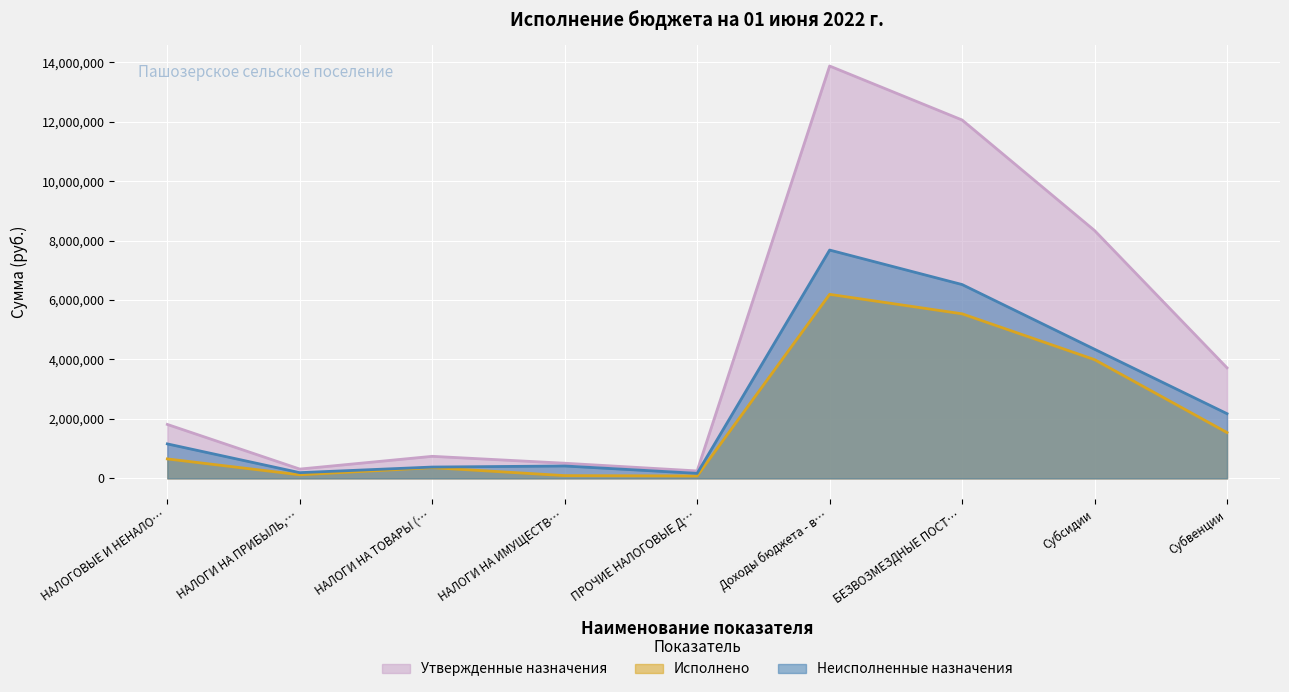

Which series changed the most between НАЛОГОВЫЕ И НЕНАЛО… and Доходы бюджета - в…?

Утвержденные назначения